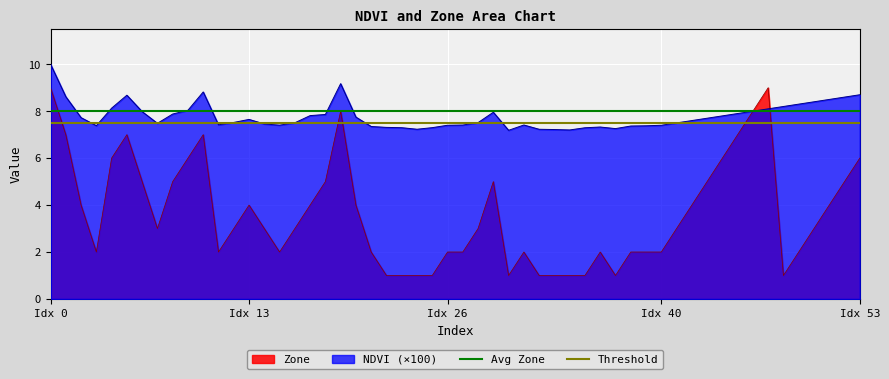

What is the minimum value for NDVI (×100)?

7.2